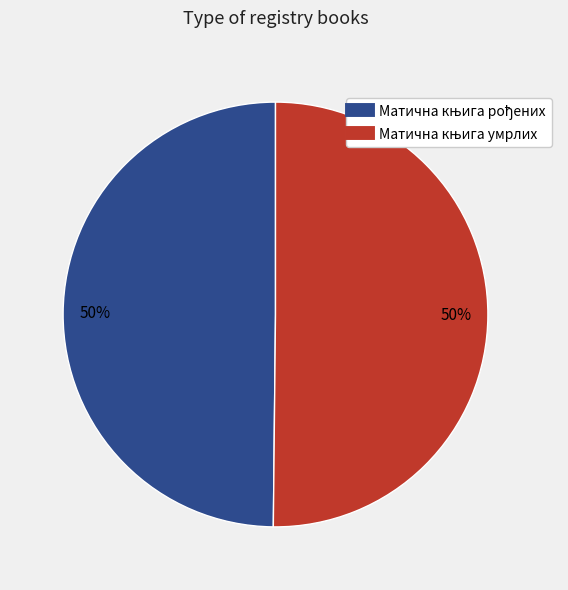

How many slices are in this pie chart?

2